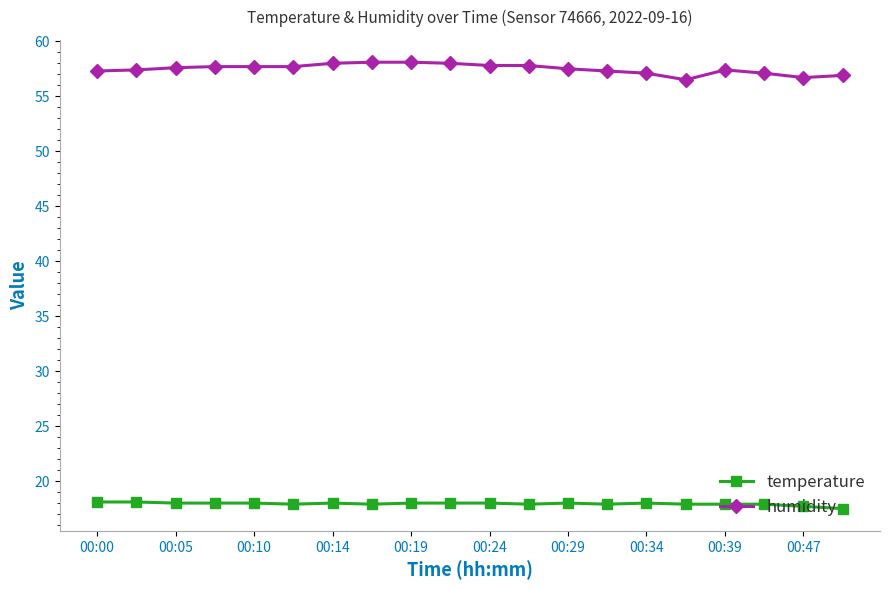

True or false: humidity and temperature intersect in this chart.

False